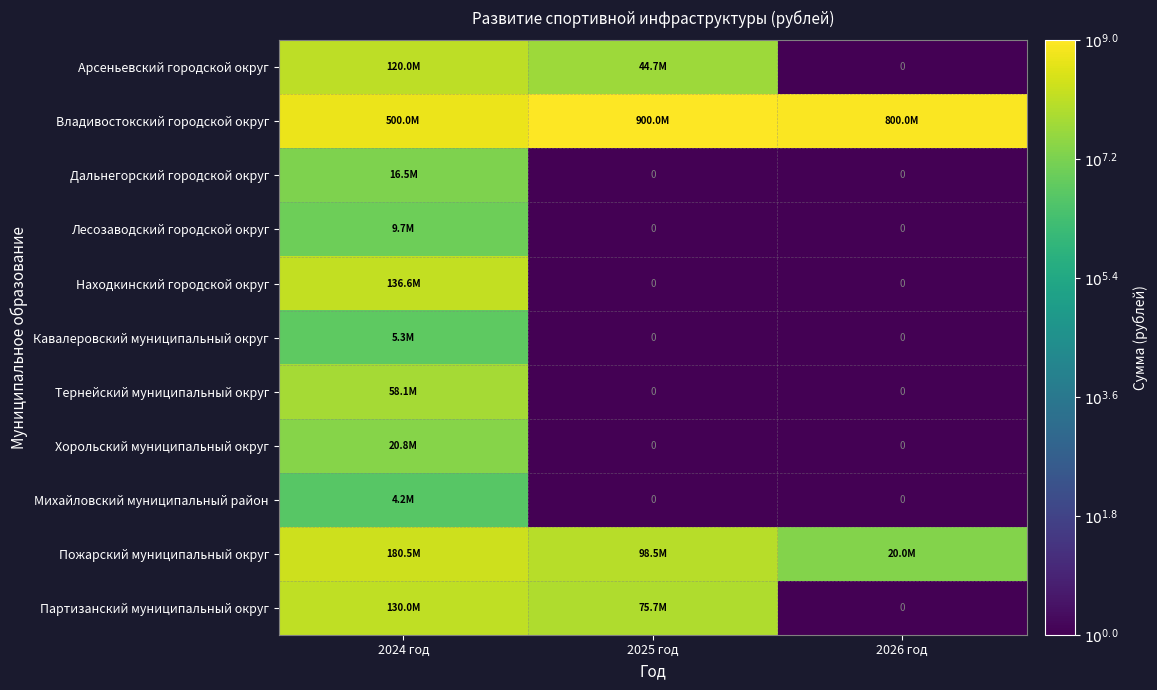

At which category is the sum across all series the highest?

2024 год